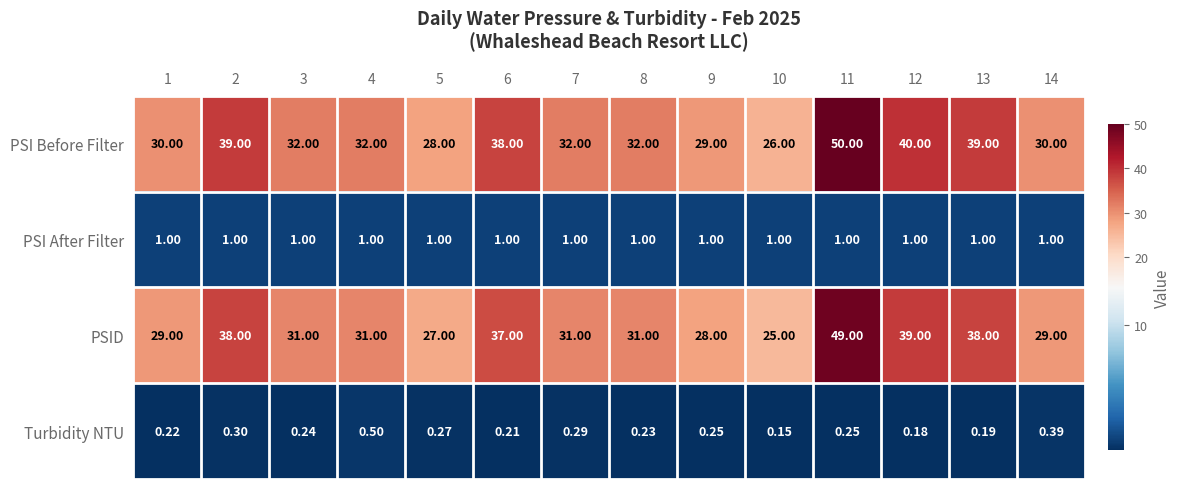

Is the value of PSI After Filter at 2 greater than the value of PSI Before Filter at 4?

No